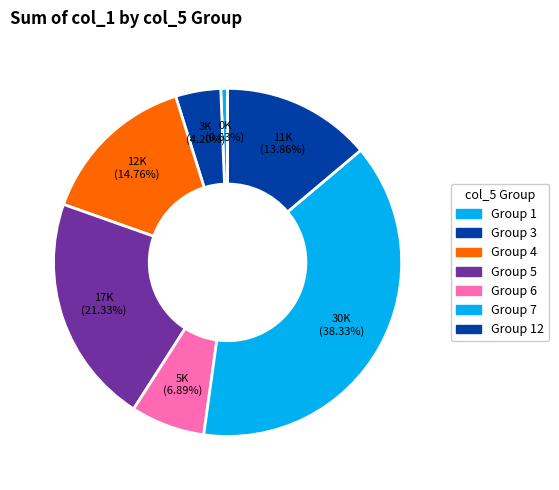

How many segments does this pie chart have?

7